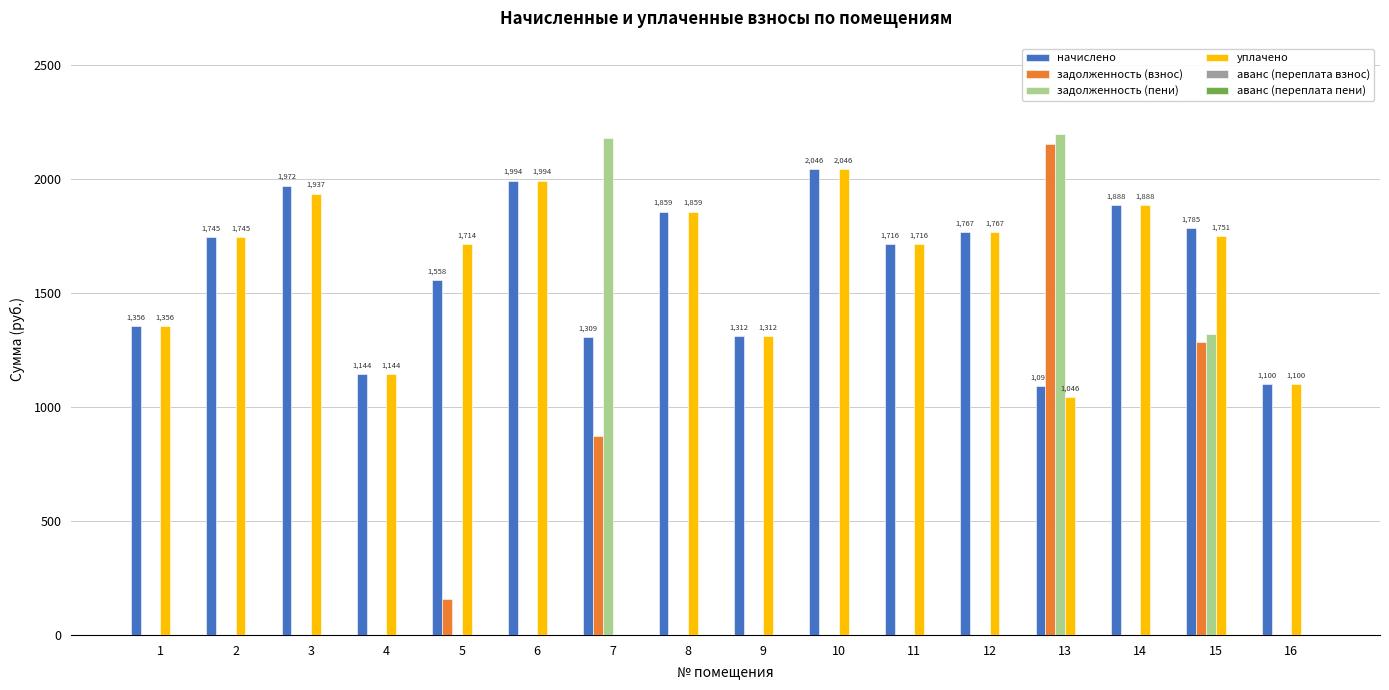

Rank the categories by задолженность (взнос) value from highest to lowest.

13, 15, 7, 5, 1, 2, 3, 4, 6, 8, 9, 10, 11, 12, 14, 16